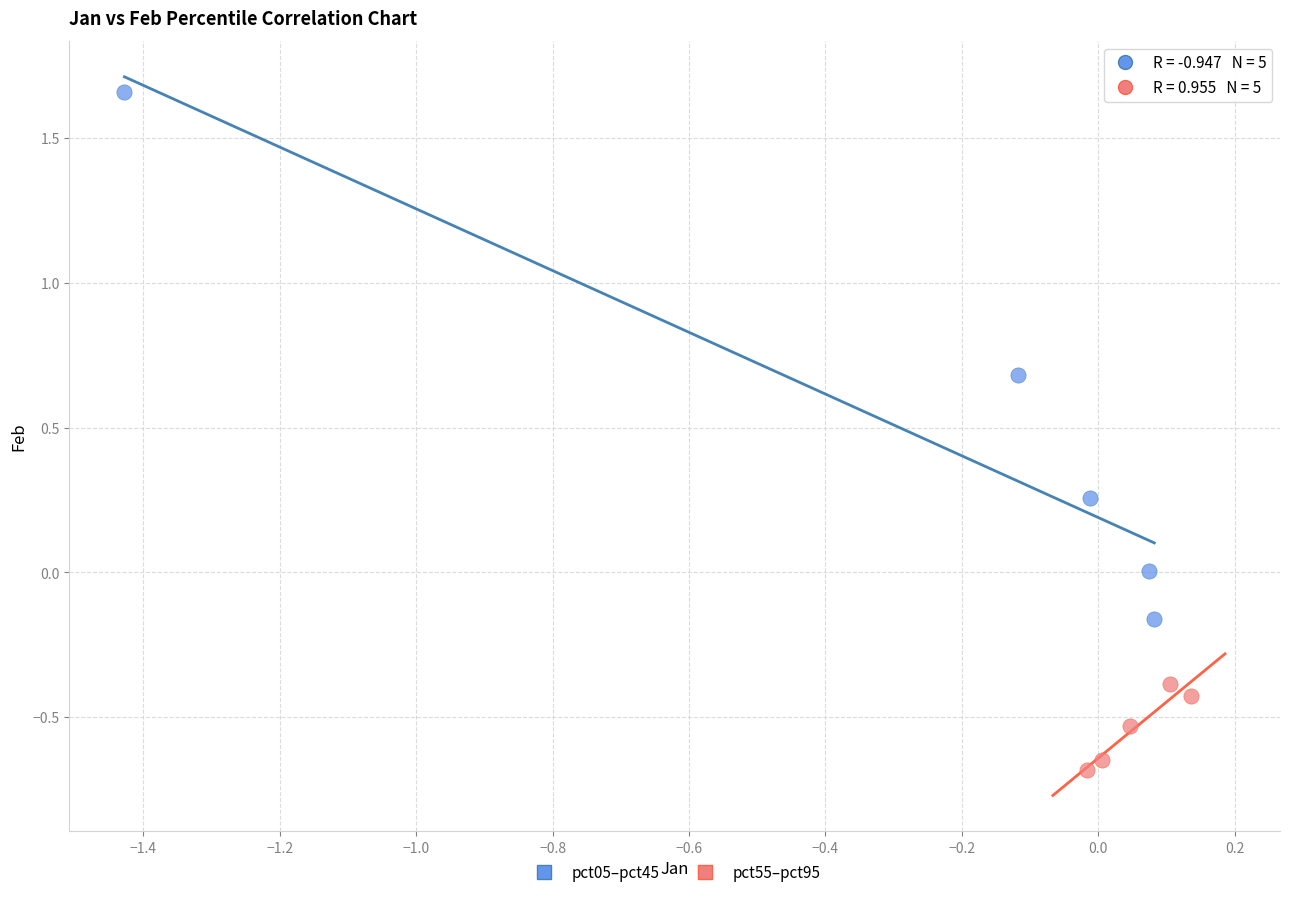

Which series has the largest Y range (max minus min)?

pct05–pct45